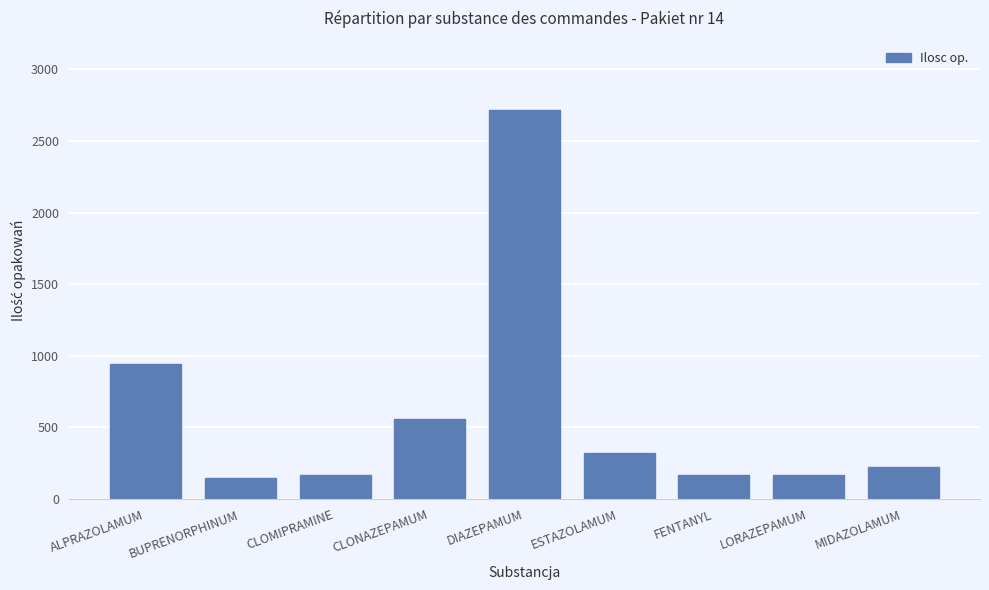

What position from the left is MIDAZOLAMUM?

9